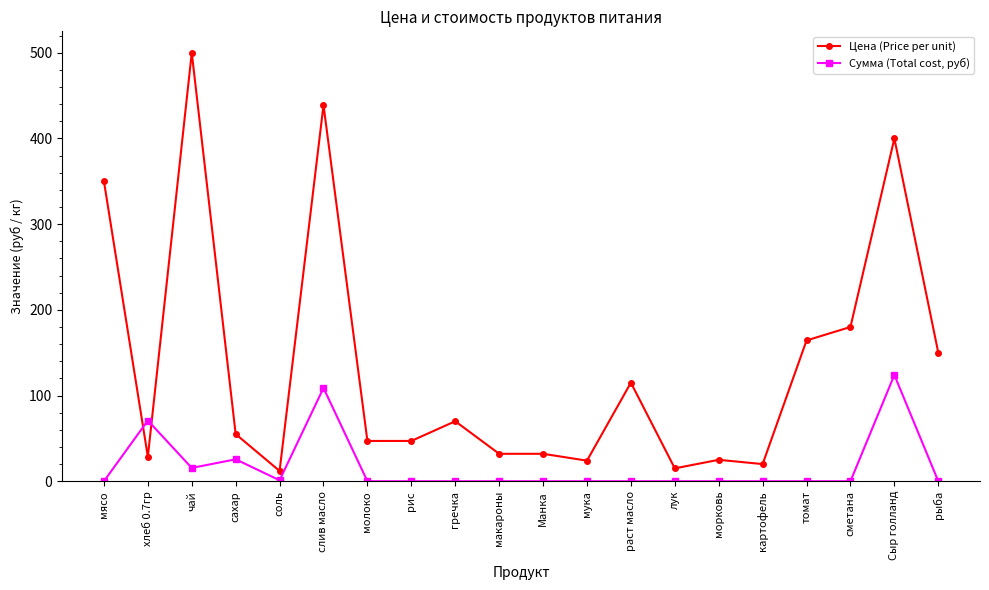

True or false: Сумма (Total cost, руб) has a value of 0.0 at гречка.

True